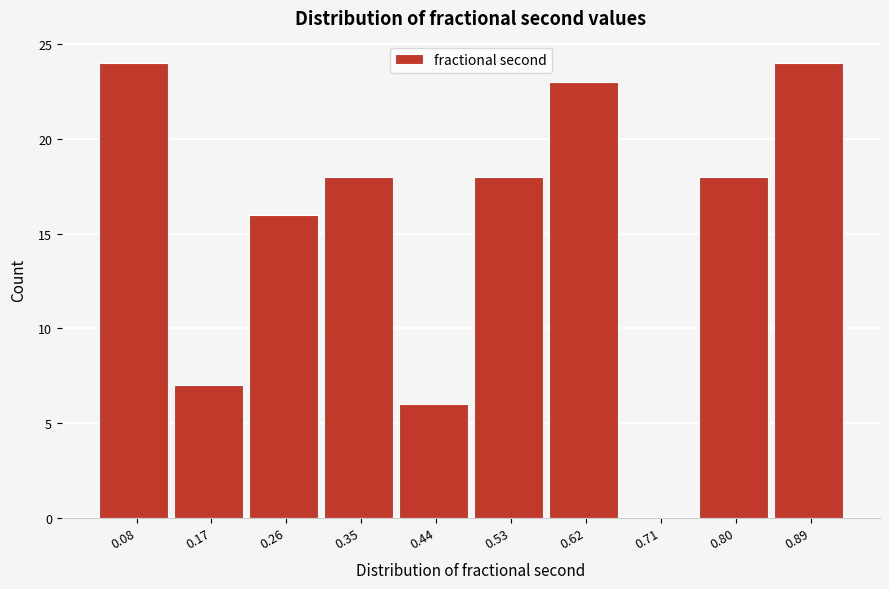

Reading left to right, extract all data points from this chart.

0.08=24	0.17=7	0.26=16	0.35=18	0.44=6	0.53=18	0.62=23	0.71=0	0.80=18	0.89=24